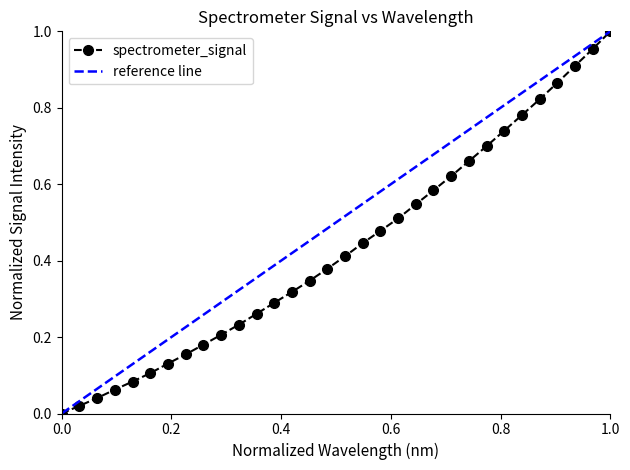

What is the difference between the second highest and second lowest values?

0.9